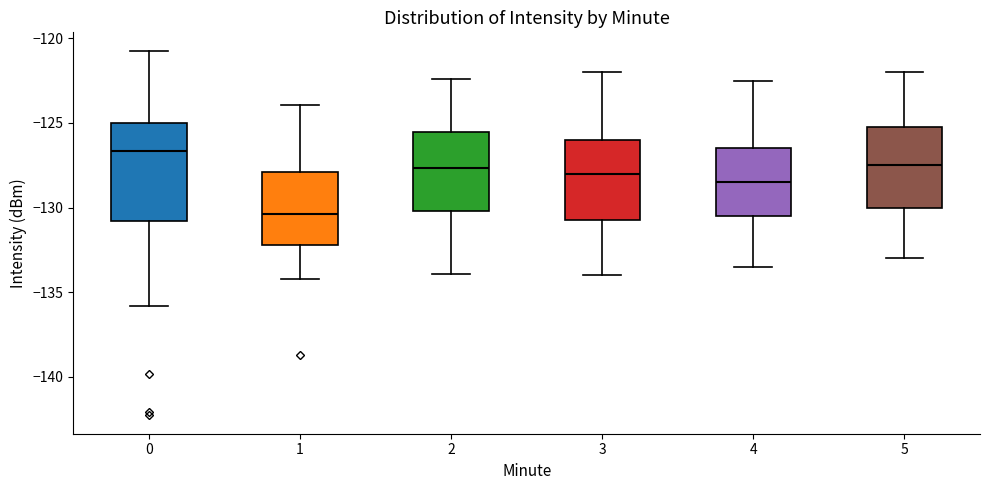

Comparing the boxes themselves (not the whiskers), which one is the tallest?

0